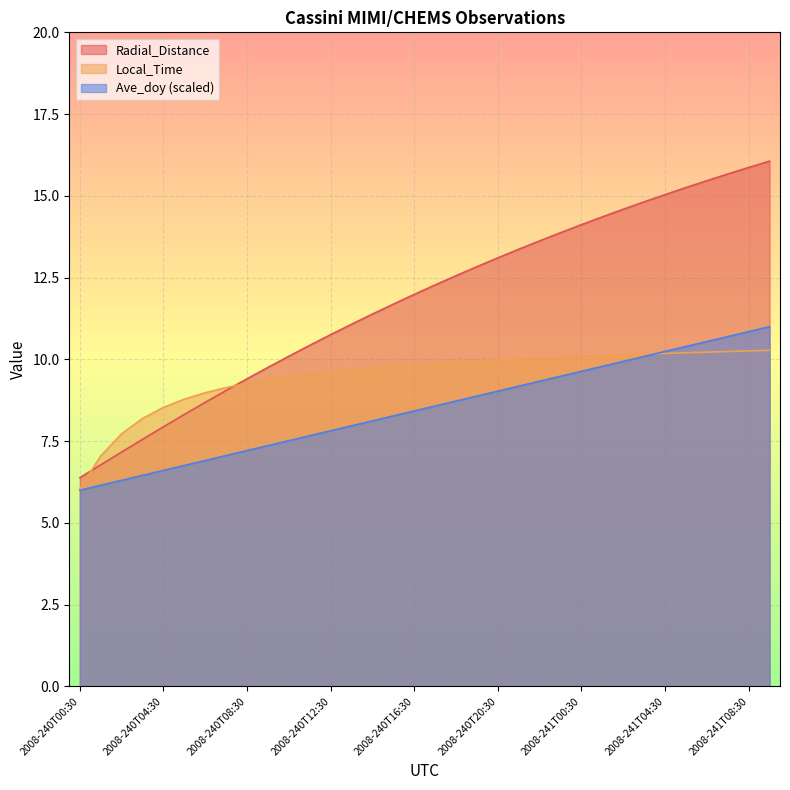

Between which two adjacent categories do Local_Time and Ave_doy first intersect?

2008-241T03:30 and 2008-241T04:30